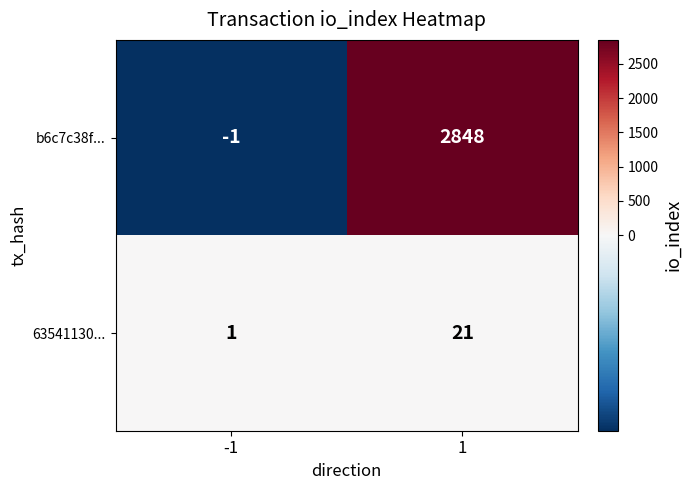

Which series has the largest range (max minus min)?

b6c7c38f...